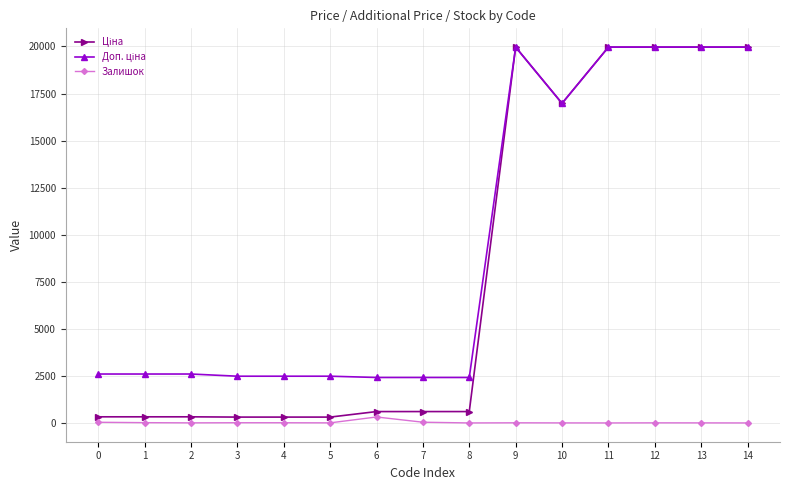

What is the difference between the maximum and minimum values in the Залишок series?

316.0